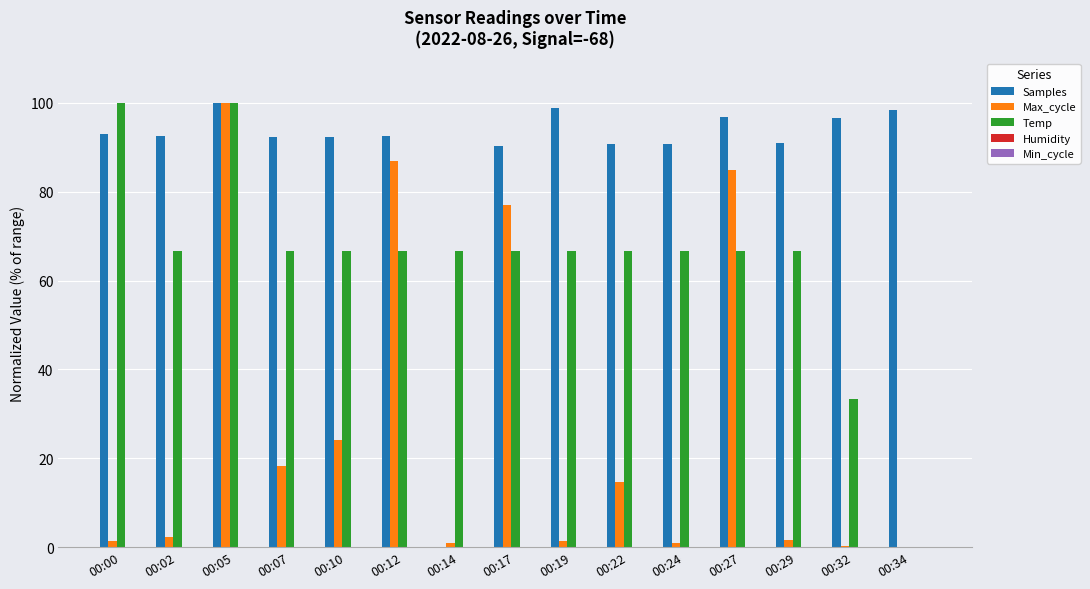

The Samples series shows 92.5 at 00:12. True or false?

True